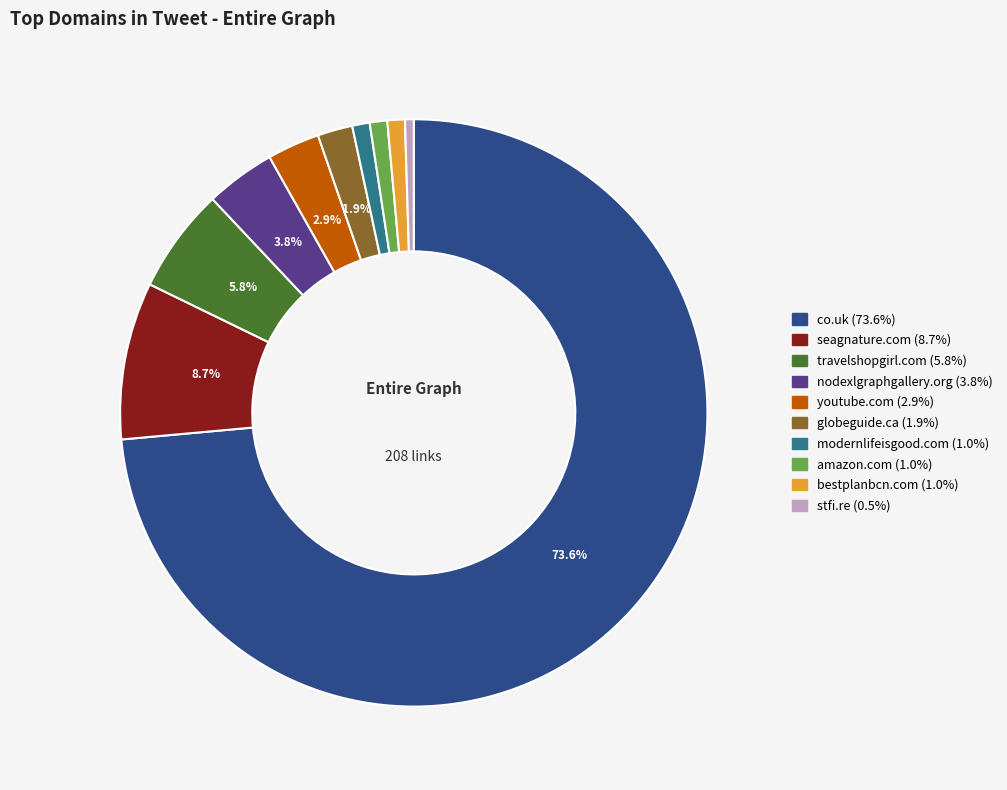

Count the number of slices in the pie.

10